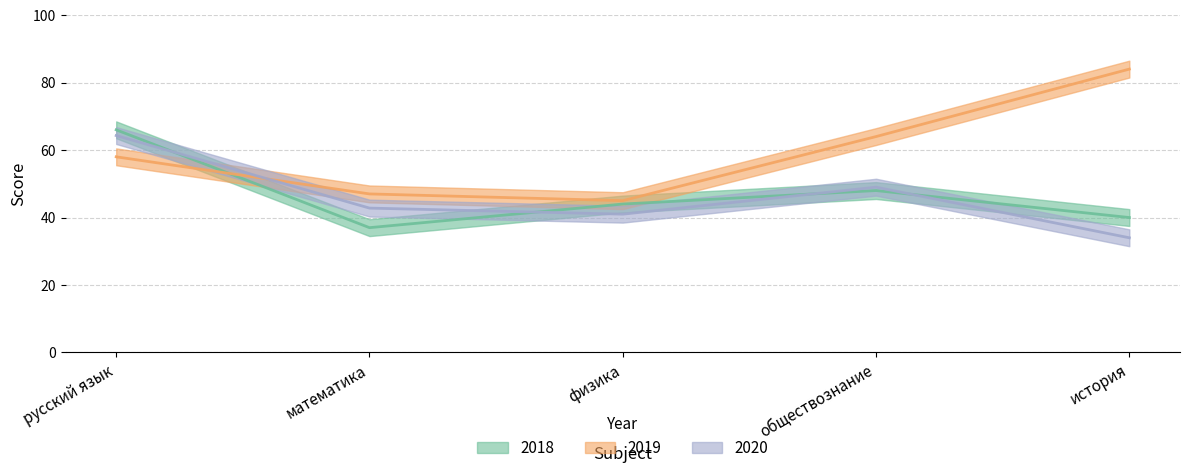

After their last crossing, which series has the higher values: 2019 or 2020?

2019